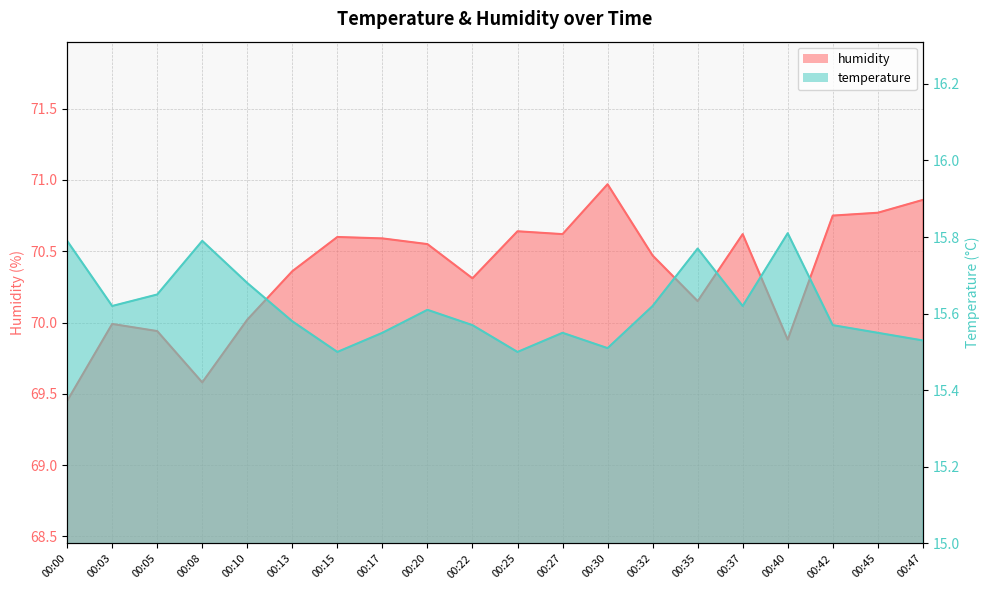

How many data points in humidity are less than 70?

5